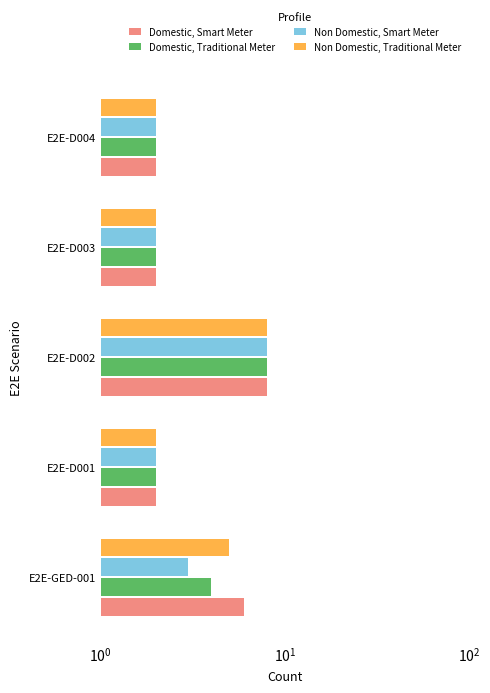

How many Non Domestic, Smart Meter values are between 2 and 3?

4